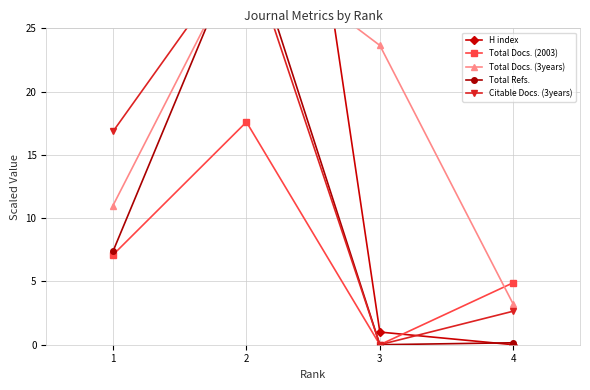

Where is Total Refs. nearest to the value 16?

1